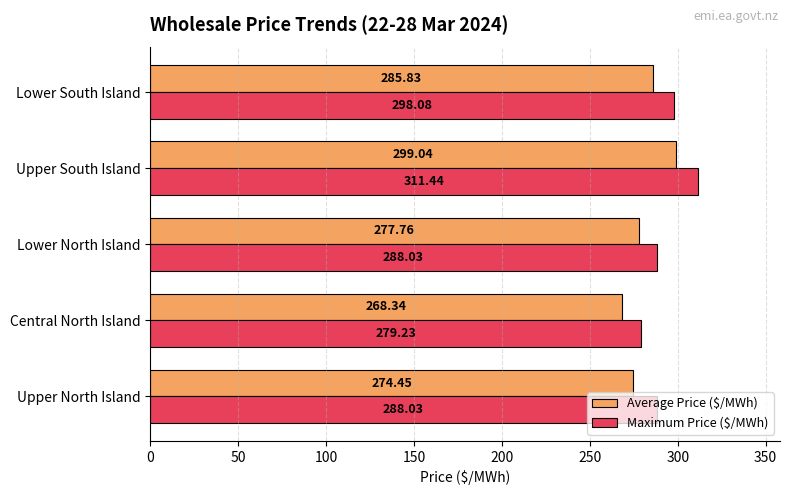

What is the maximum value for Maximum Price ($/MWh)?

311.4